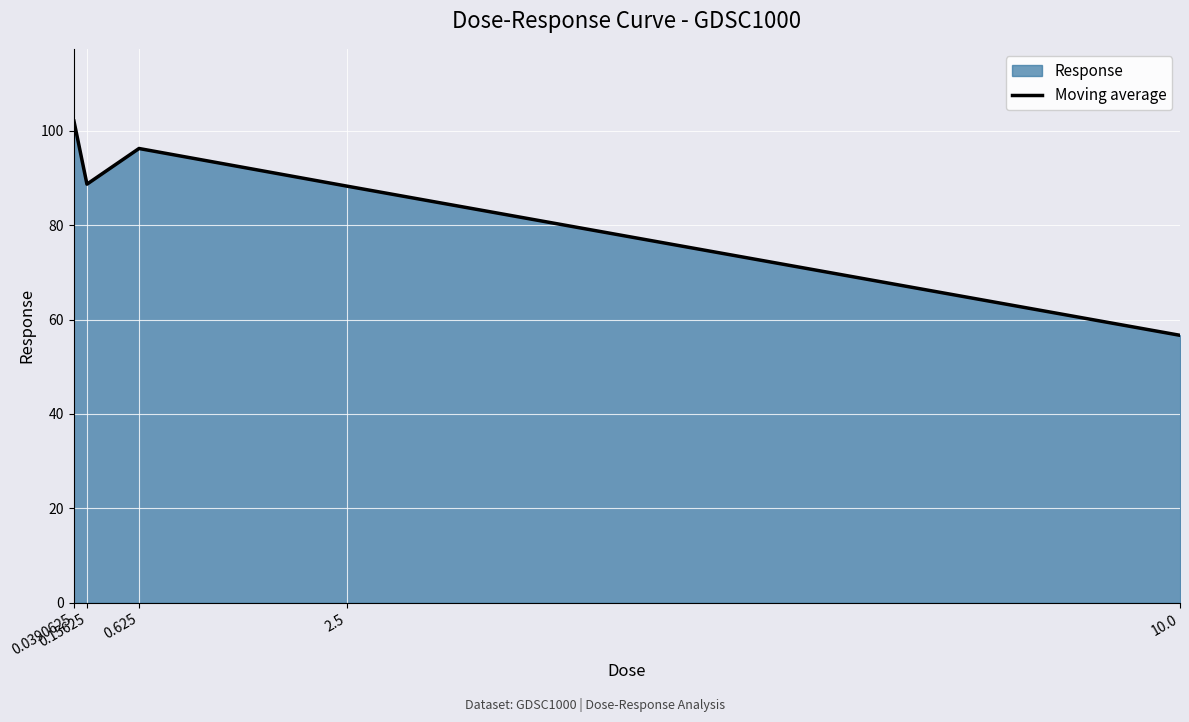

What is the difference between the second highest and second lowest values?

8.0